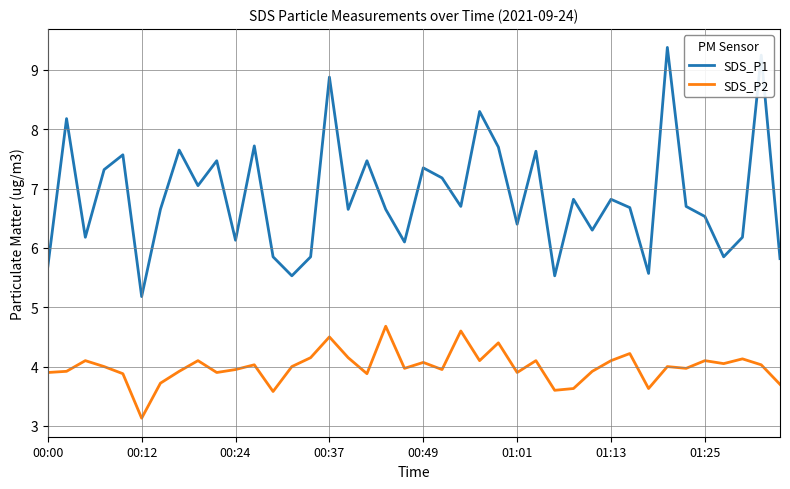

Which series has the largest total across all categories?

SDS_P1